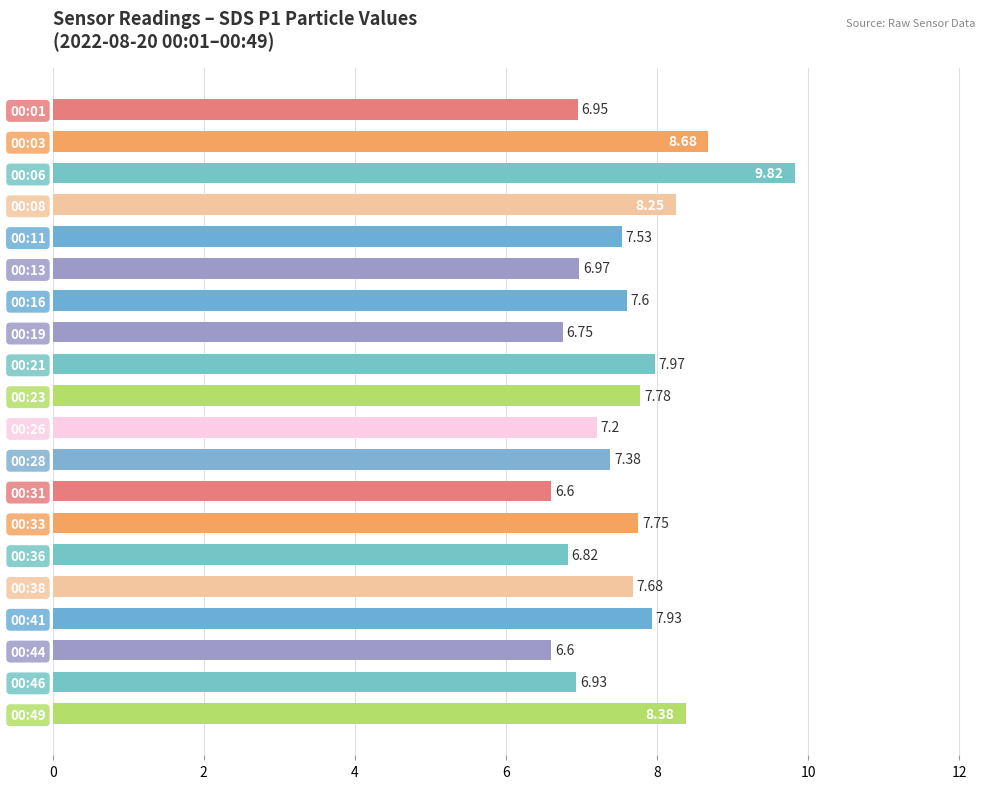

What is the difference between the values at 00:41 and 00:19?

1.2